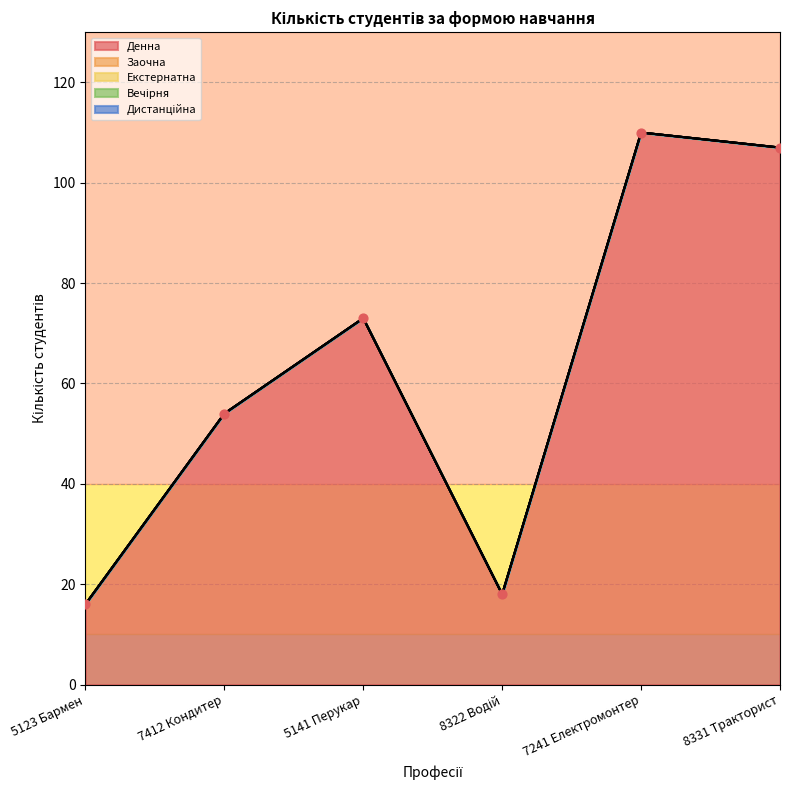

Which series reaches the minimum Y coordinate?

Заочна